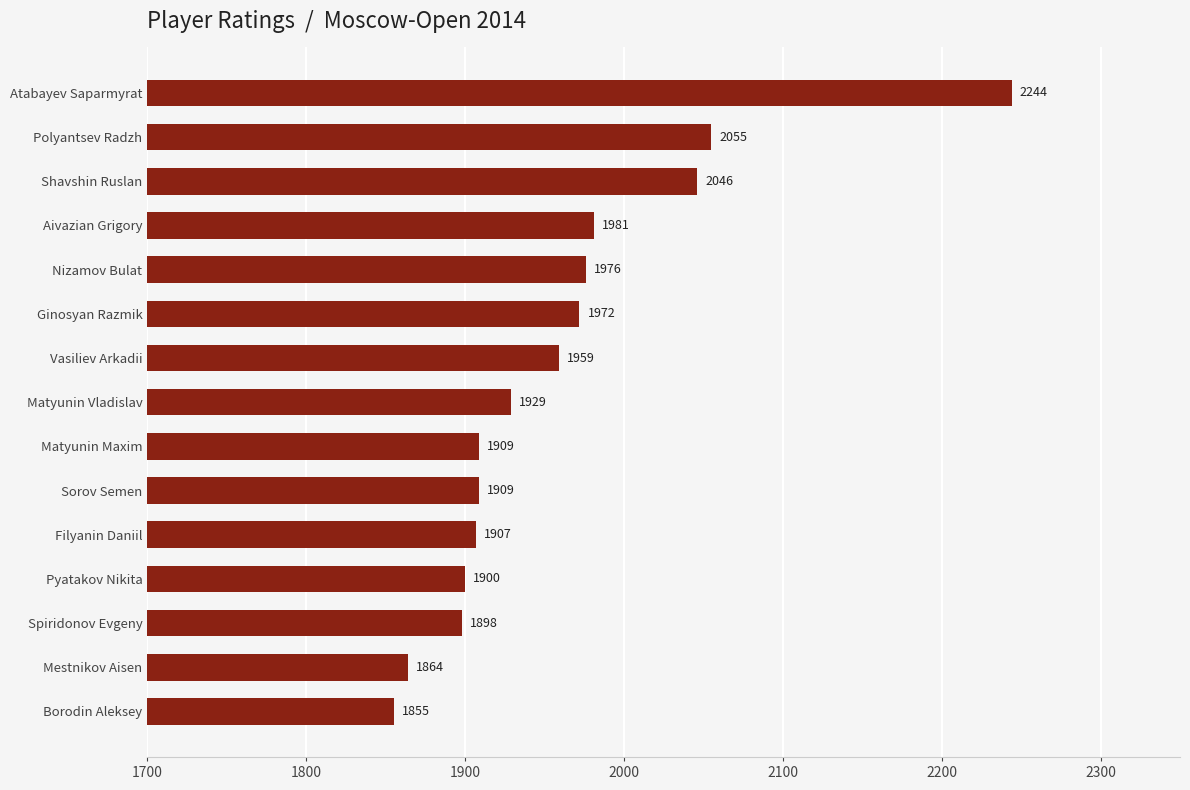

What is the sum of all values?

29404